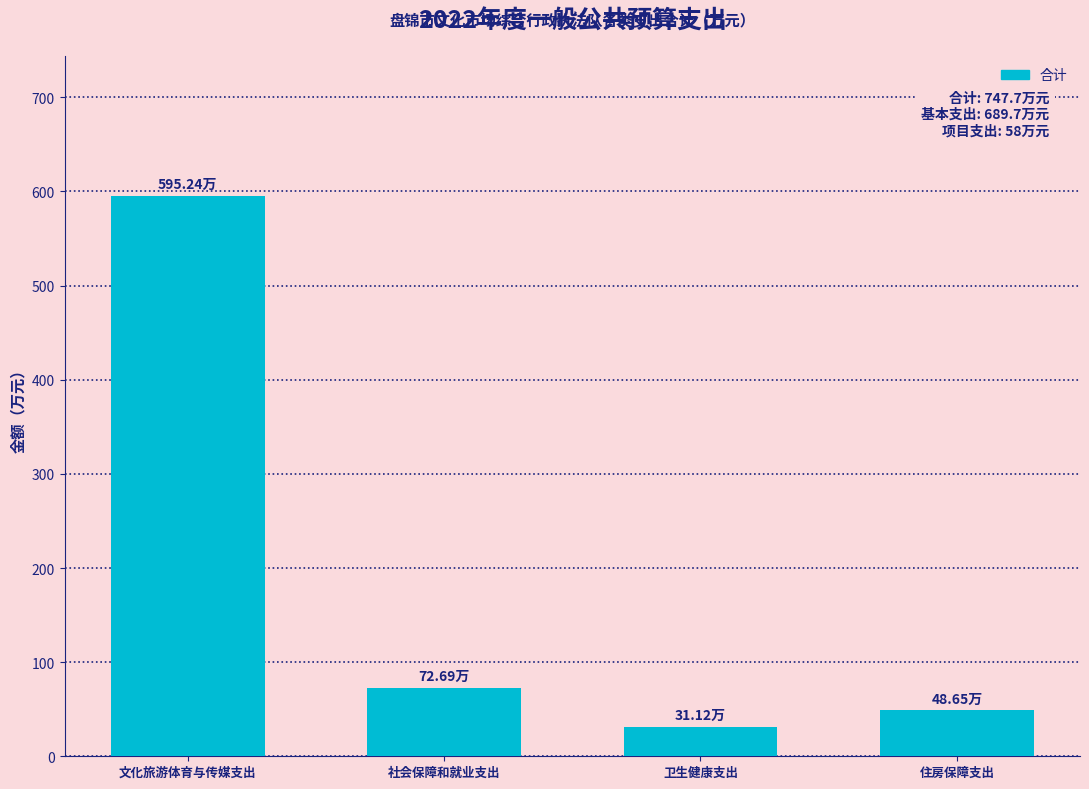

Which label corresponds to the largest value in the chart?

文化旅游体育与传媒支出